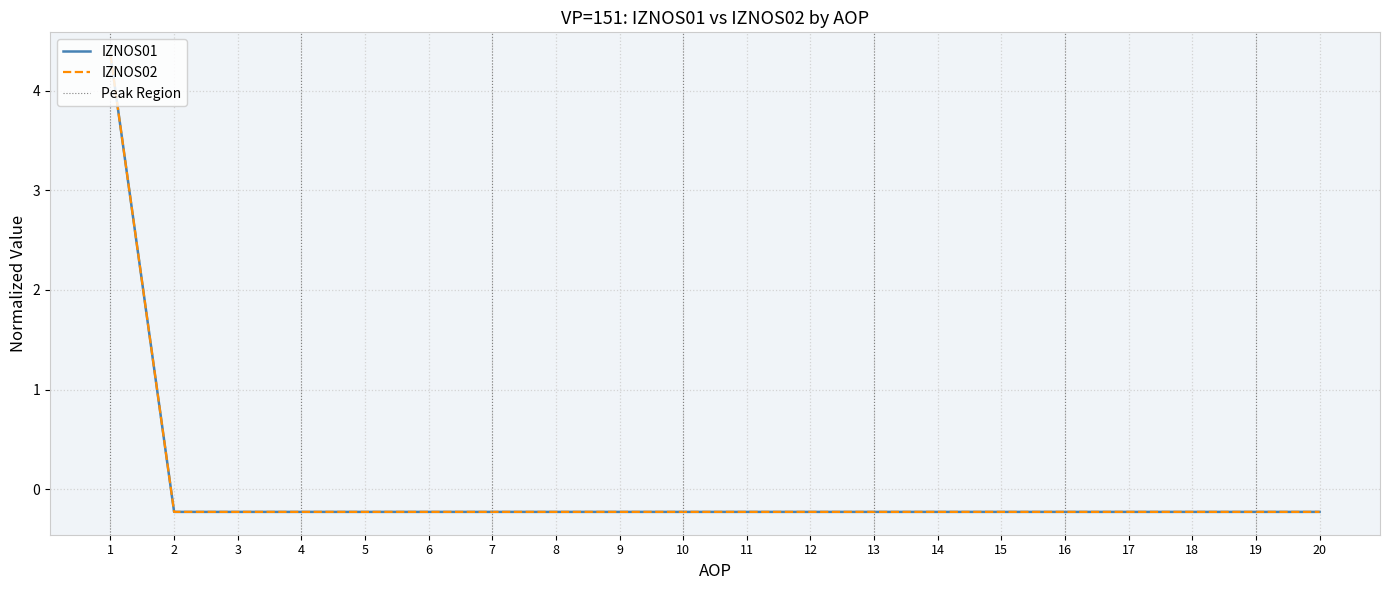

After their last crossing, which series has the higher values: IZNOS01 or IZNOS02?

IZNOS01